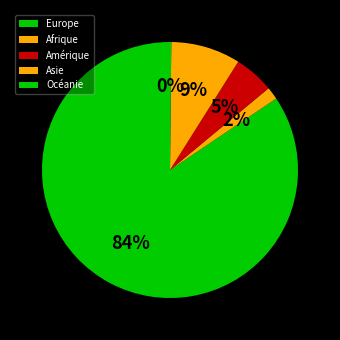

To the nearest percent, what is the average slice percentage?

20%